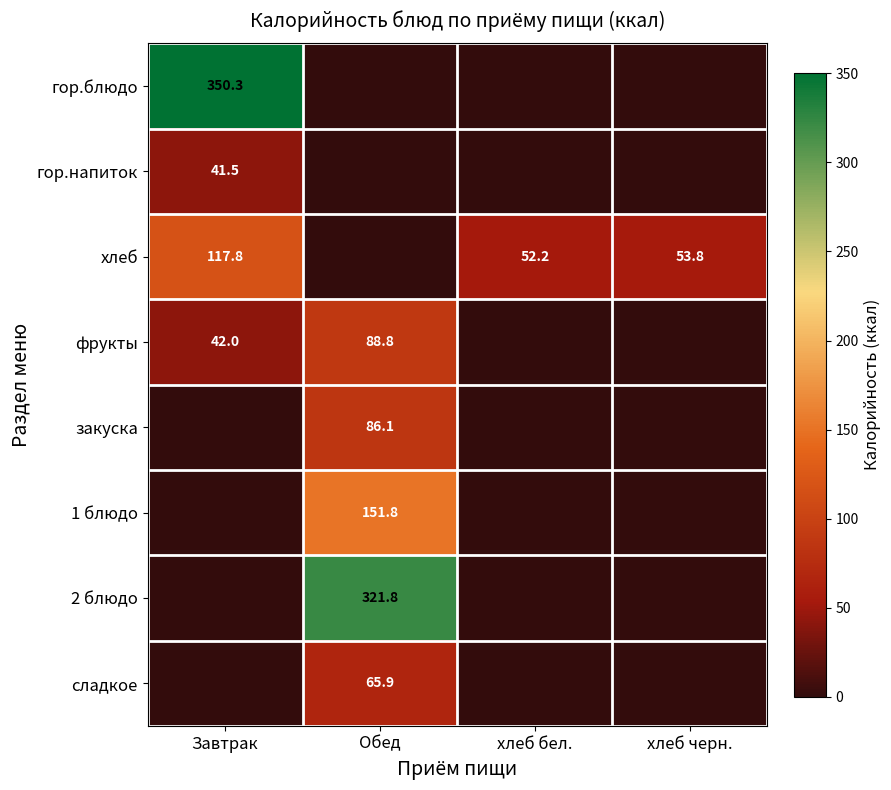

The сладкое series shows 25.8 at Обед. True or false?

False